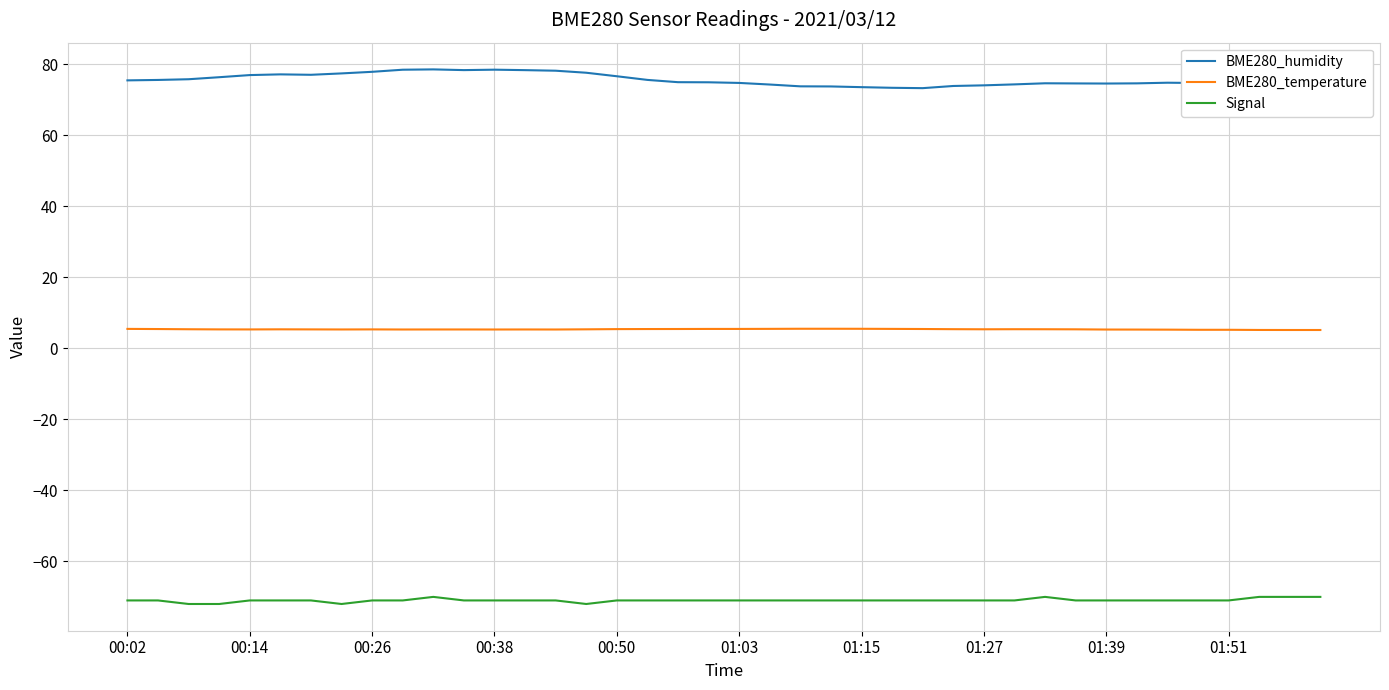

What is the greatest value displayed?

78.5